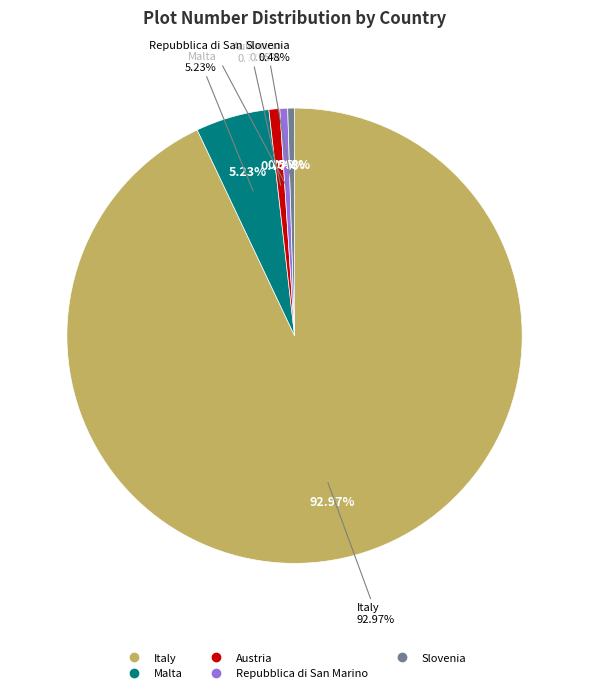

How many segments does this pie chart have?

5